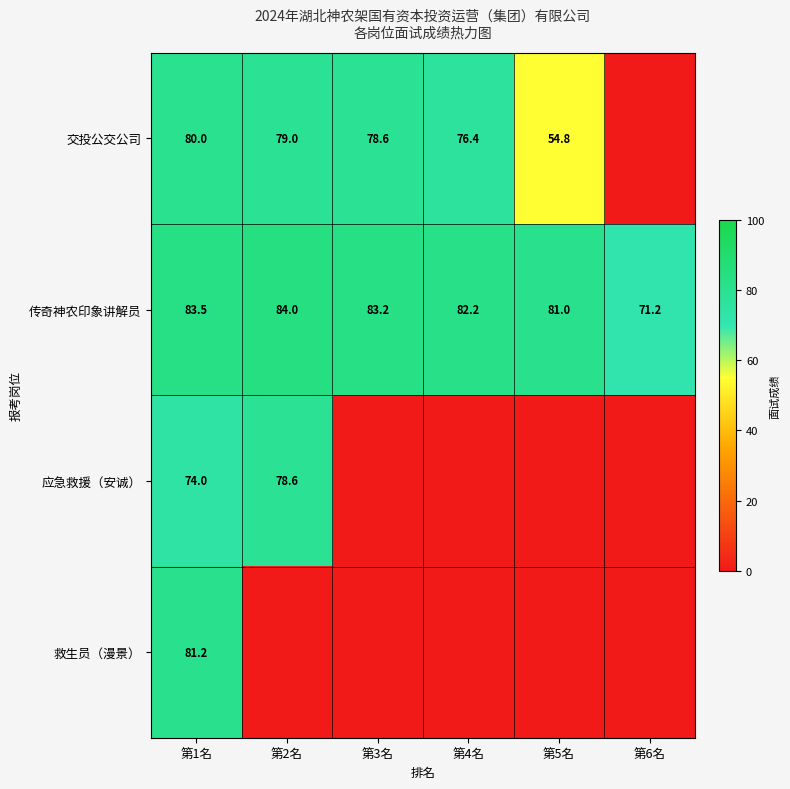

What is the maximum value for 传奇神农印象讲解员?

84.0